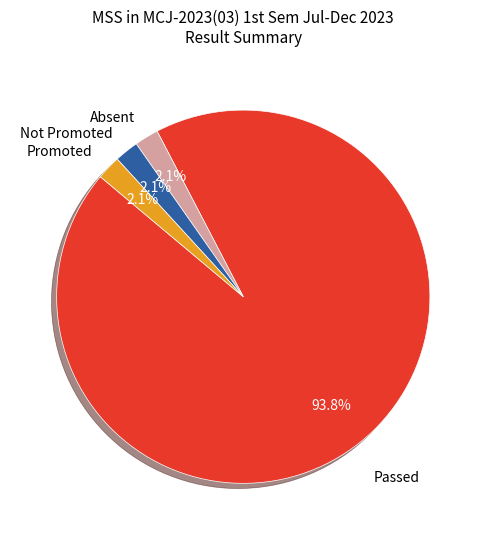

What percentage is NOT represented by Absent?

97.9%